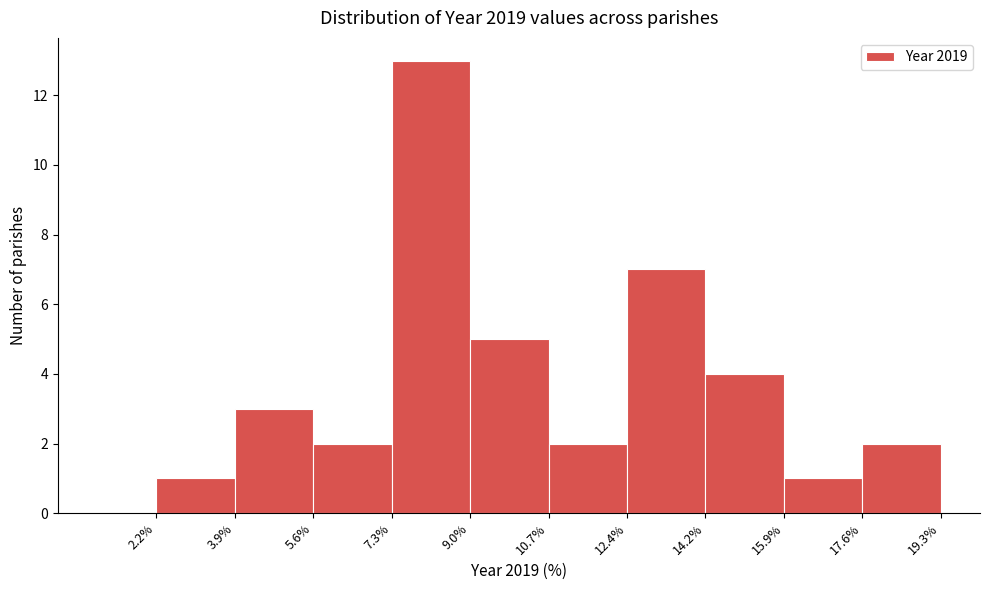

Reading left to right, list every bar in this chart as the range it spans on the x-axis followed by its height. The values are not printed on the chart, so give them approximately, as read against the axis.

2.2% to 3.9%: 1
3.9% to 5.6%: 3
5.6% to 7.3%: 2
7.3% to 9.0%: 13
9.0% to 10.7%: 5
10.7% to 12.4%: 2
12.4% to 14.2%: 7
14.2% to 15.9%: 4
15.9% to 17.6%: 1
17.6% to 19.3%: 2